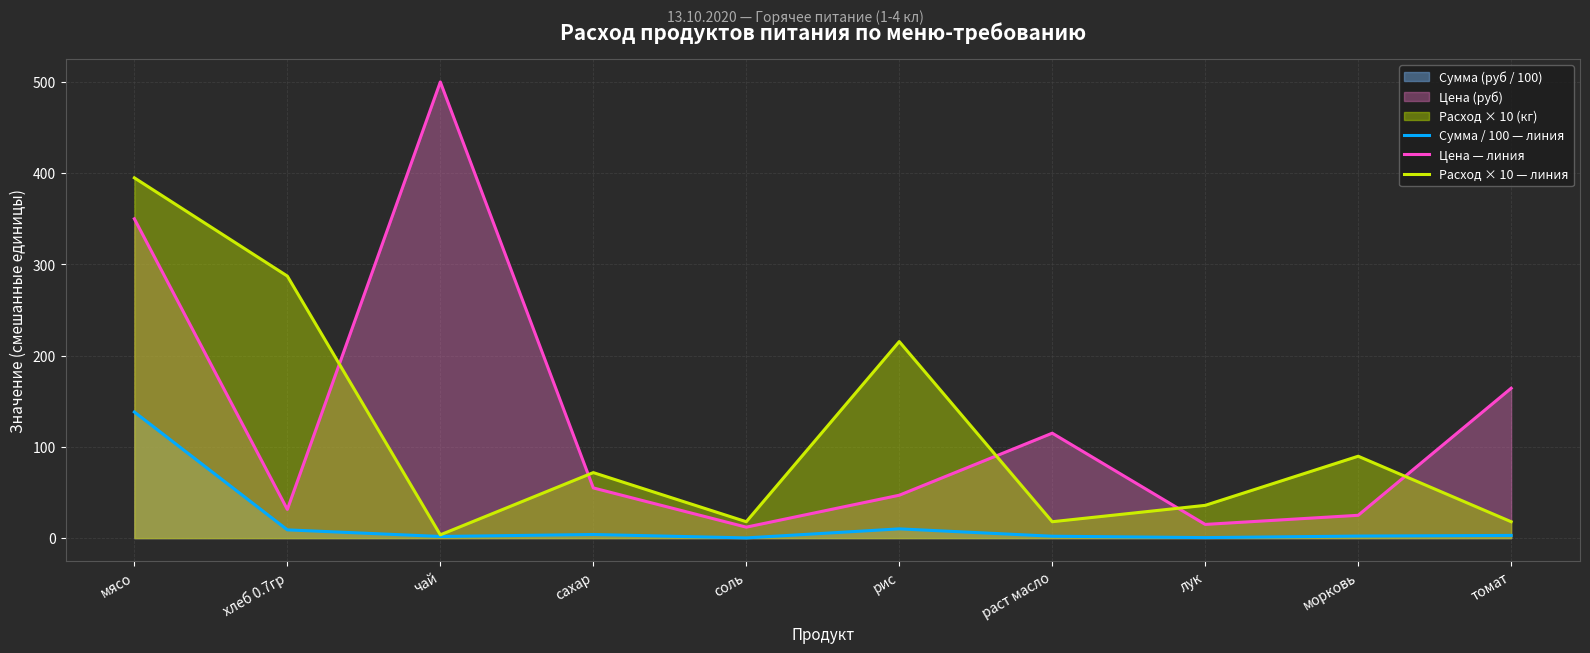

How many lines are shown in the chart?

3